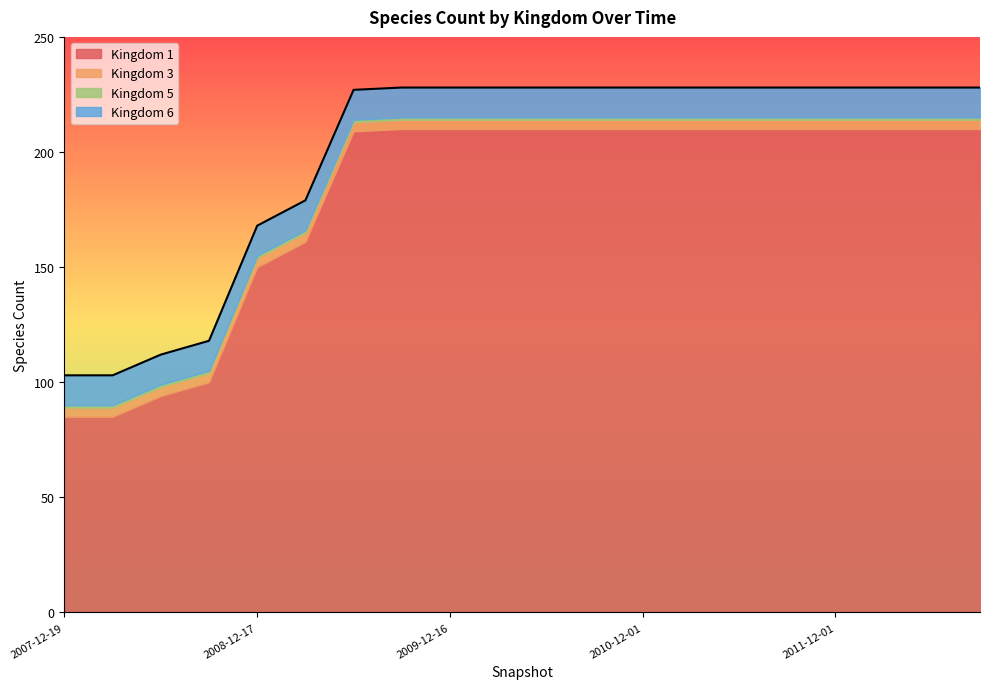

True or false: 3 and 6 intersect in this chart.

False